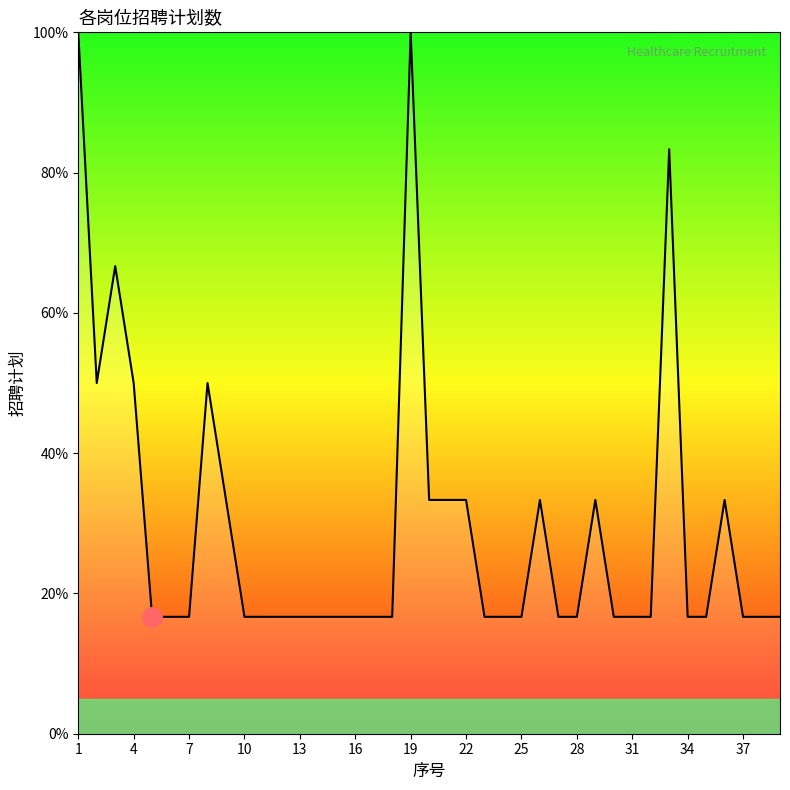

What is the smallest value displayed?

16.7